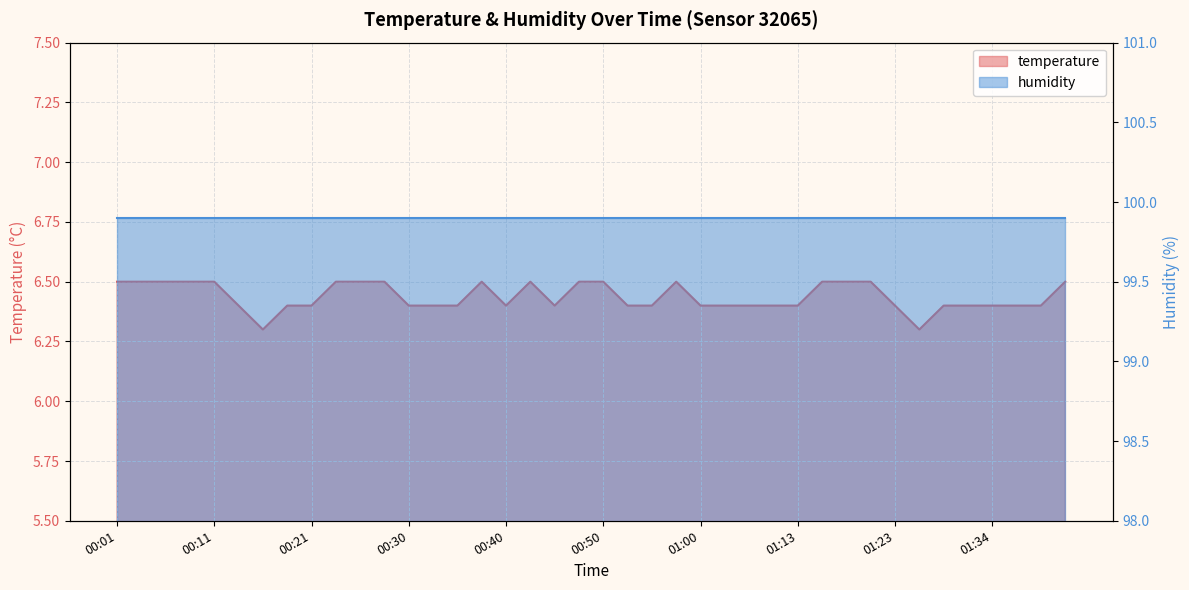

Reading left to right, list all the values displayed in this chart.

00:01=6.5	00:03=6.5	00:06=6.5	00:08=6.5	00:11=6.5	00:13=6.4	00:16=6.3	00:18=6.4	00:21=6.4	00:23=6.5	00:25=6.5	00:28=6.5	00:30=6.4	00:33=6.4	00:35=6.4	00:38=6.5	00:40=6.4	00:43=6.5	00:45=6.4	00:47=6.5	00:50=6.5	00:52=6.4	00:55=6.4	00:57=6.5	01:00=6.4	01:02=6.4	01:05=6.4	01:10=6.4	01:13=6.4	01:15=6.5	01:18=6.5	01:20=6.5	01:23=6.4	01:26=6.3	01:29=6.4	01:31=6.4	01:34=6.4	01:36=6.4	01:39=6.4	01:41=6.5